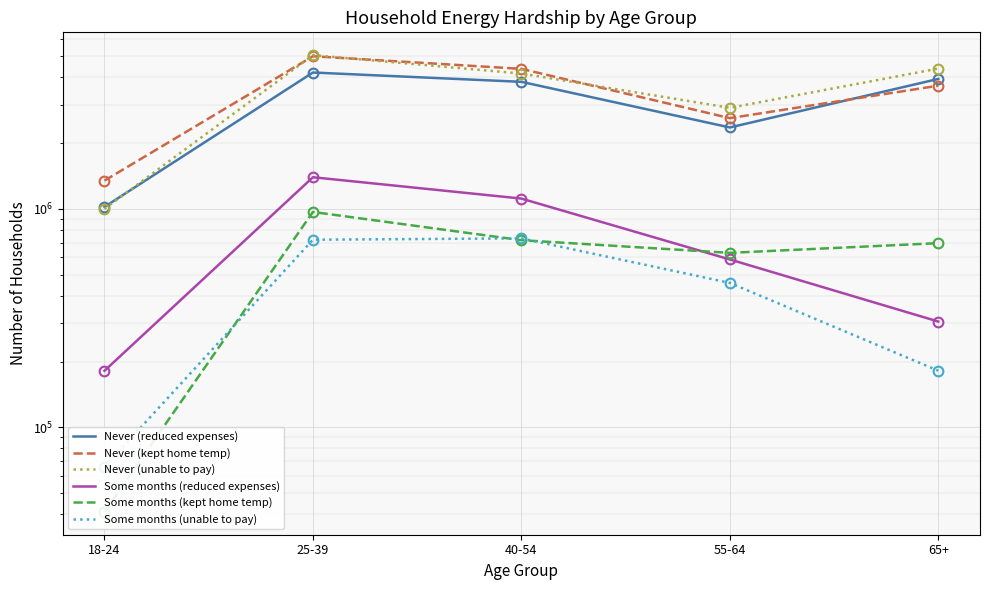

The Never (reduced expenses) series shows 5882102 at 40-54. True or false?

False